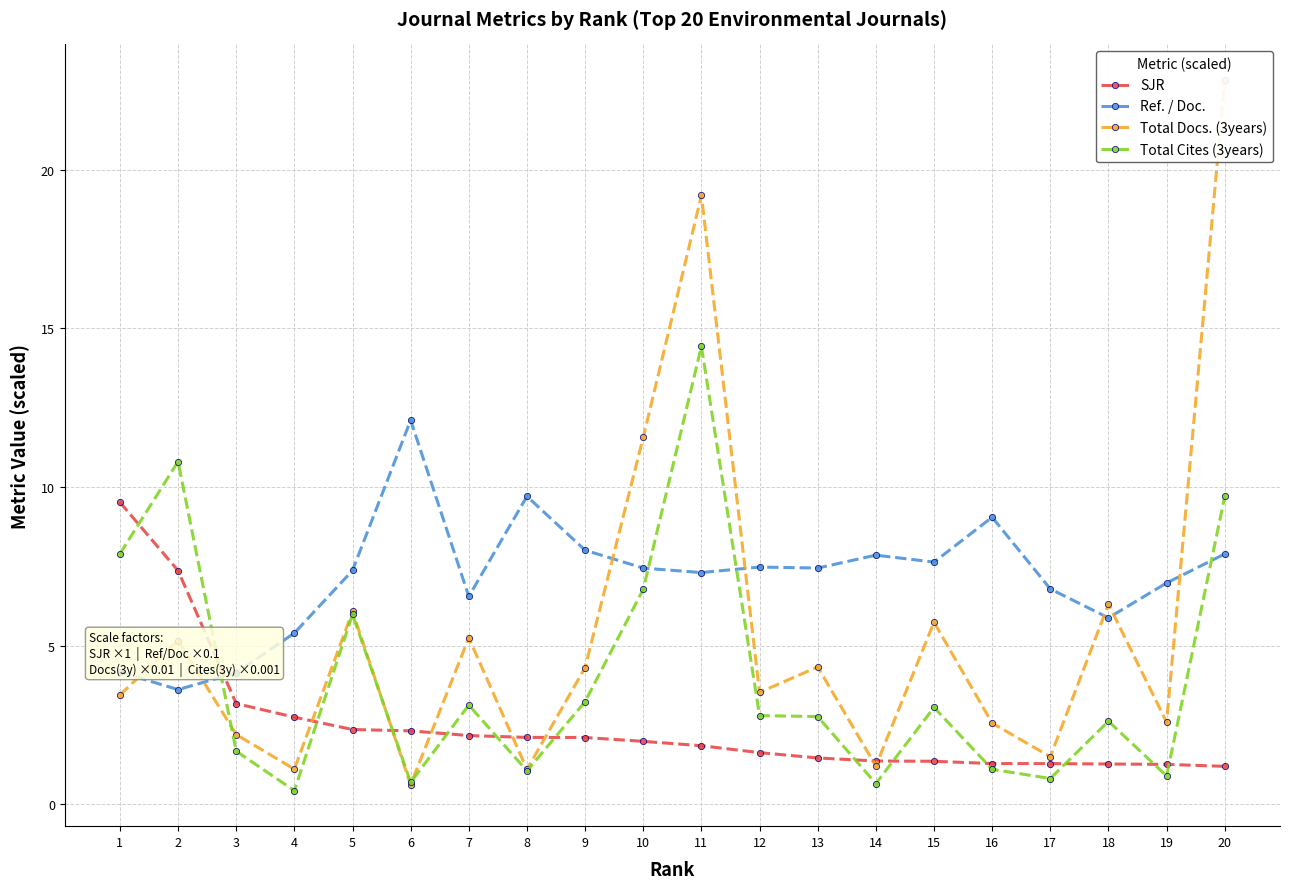

How many interior local valleys does the Ref. / Doc. series have?

6